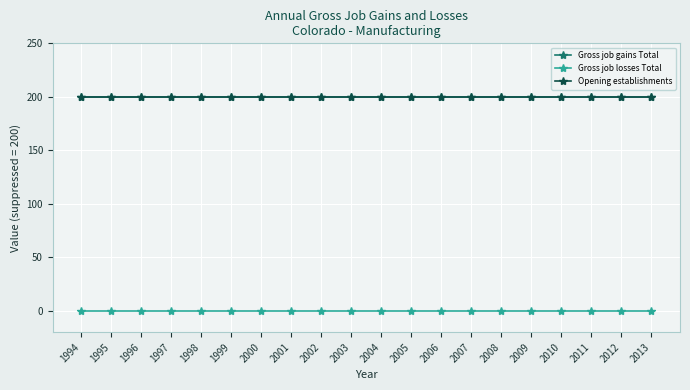

What are all the series names shown in the legend?

Gross job gains Total, Gross job losses Total, Opening establishments